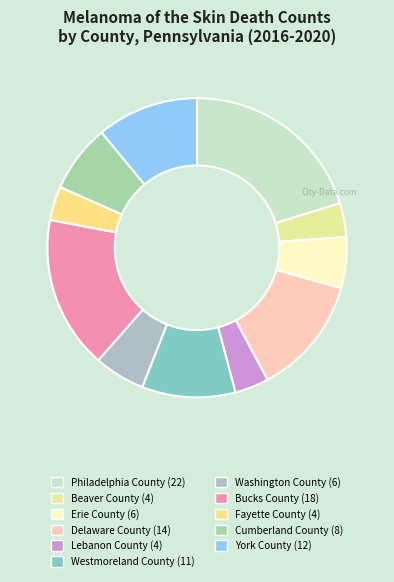

To the nearest percent, what is the combined percentage of Lebanon County and Beaver County?

7%